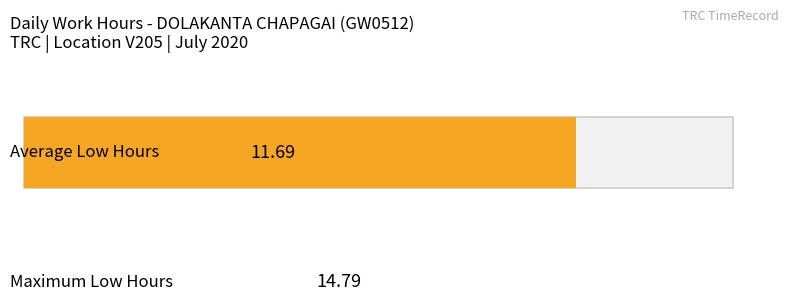

True or false: the data shows 19.3 at 7.

False